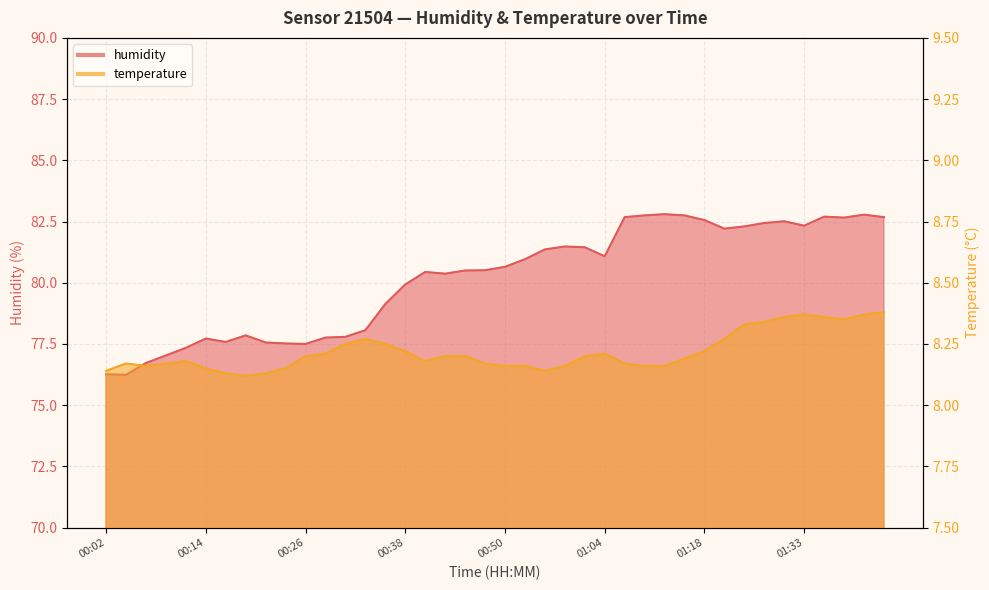

What is the smallest value displayed?

8.1